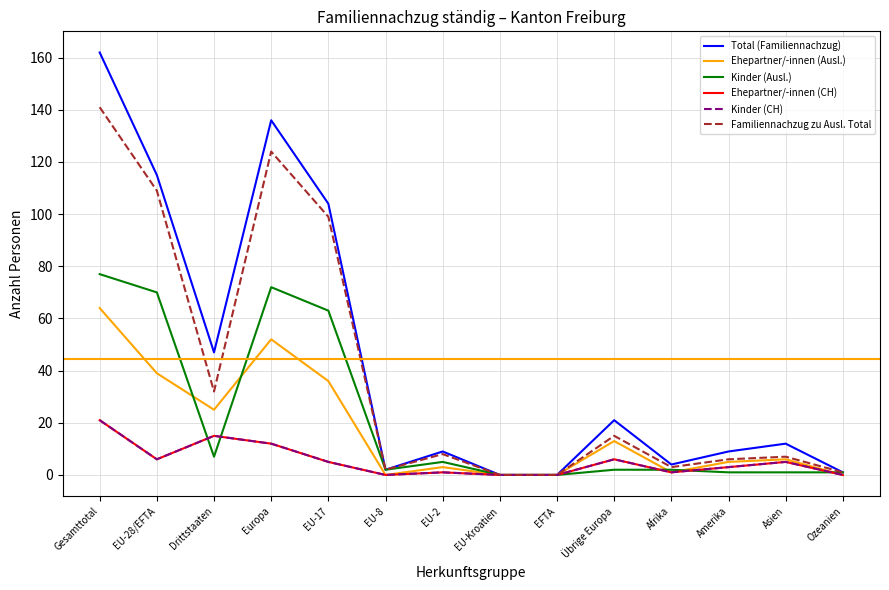

True or false: Ehepartner/-innen (CH) has more than 1 interior local peaks.

True